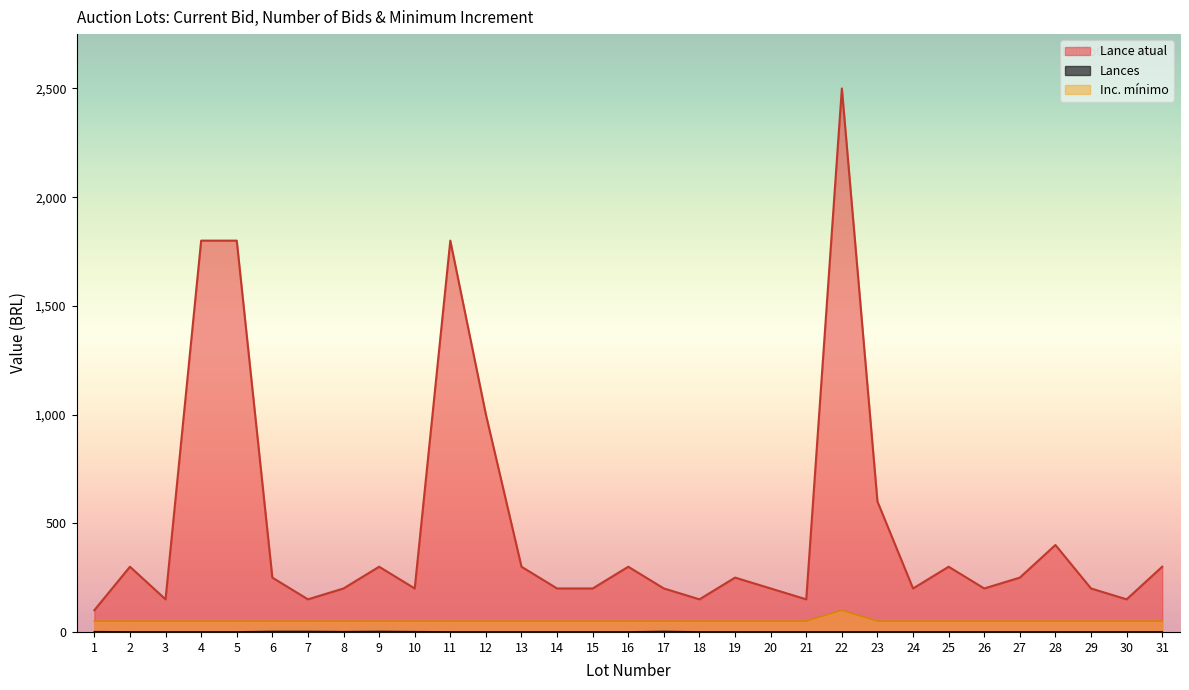

Does the chart have visible grid lines?

No